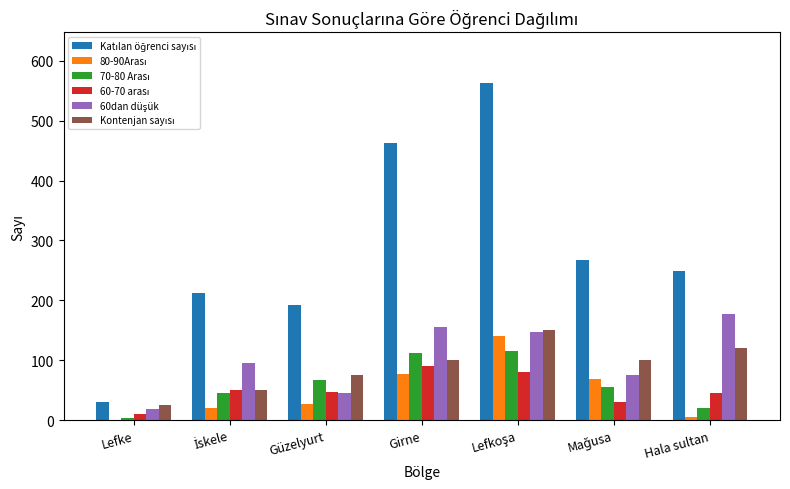

What is the greatest value displayed?

563